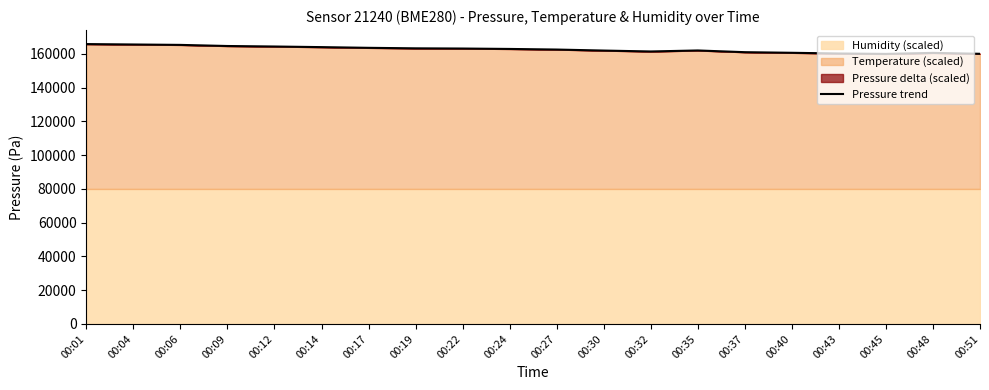

What is the value of the 13th point from the left?

161482.0